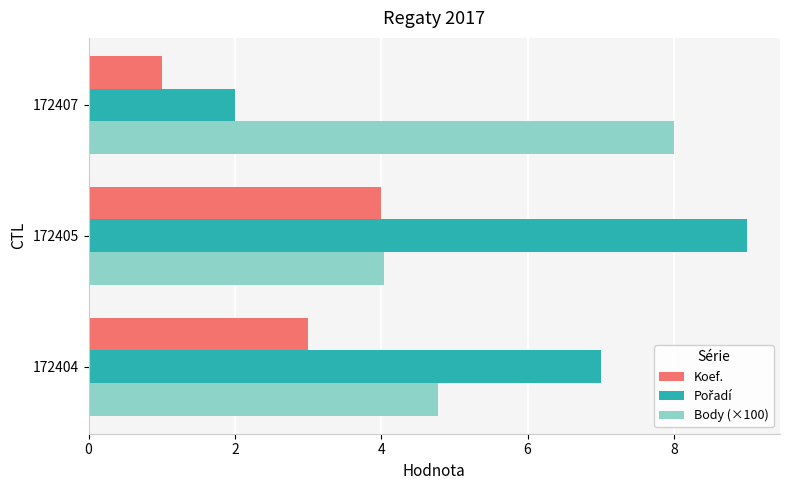

True or false: Body (×100) has a value of 4.0 at 172405.

True